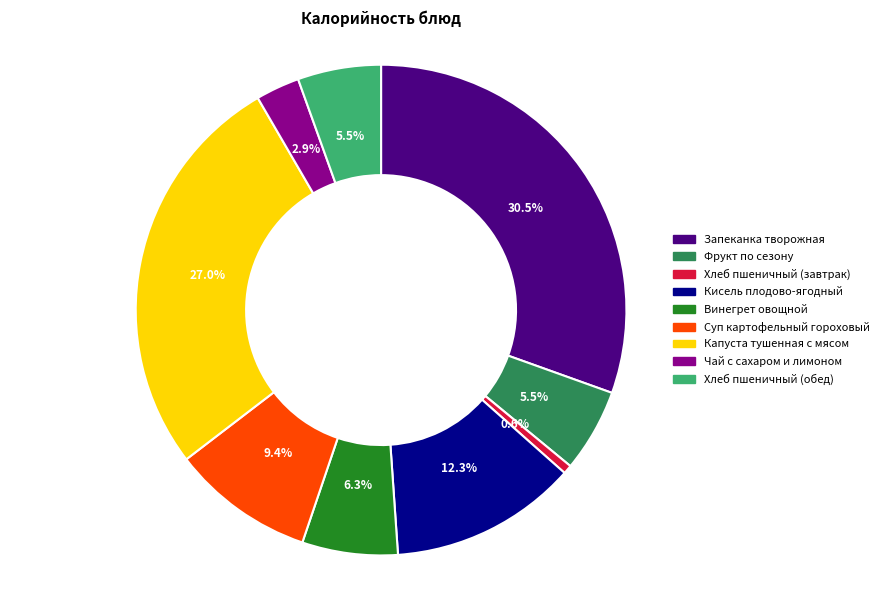

Does any single category account for the majority?

No